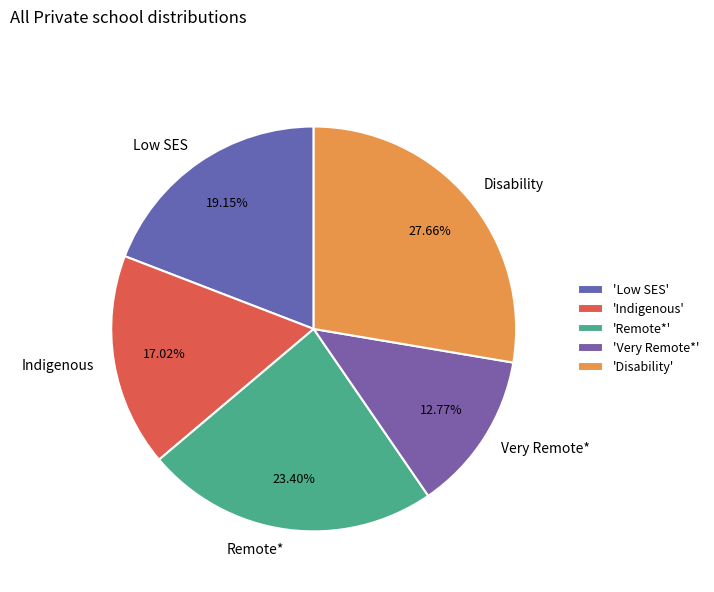

The Disability slice represents 28% of the pie. True or false?

True